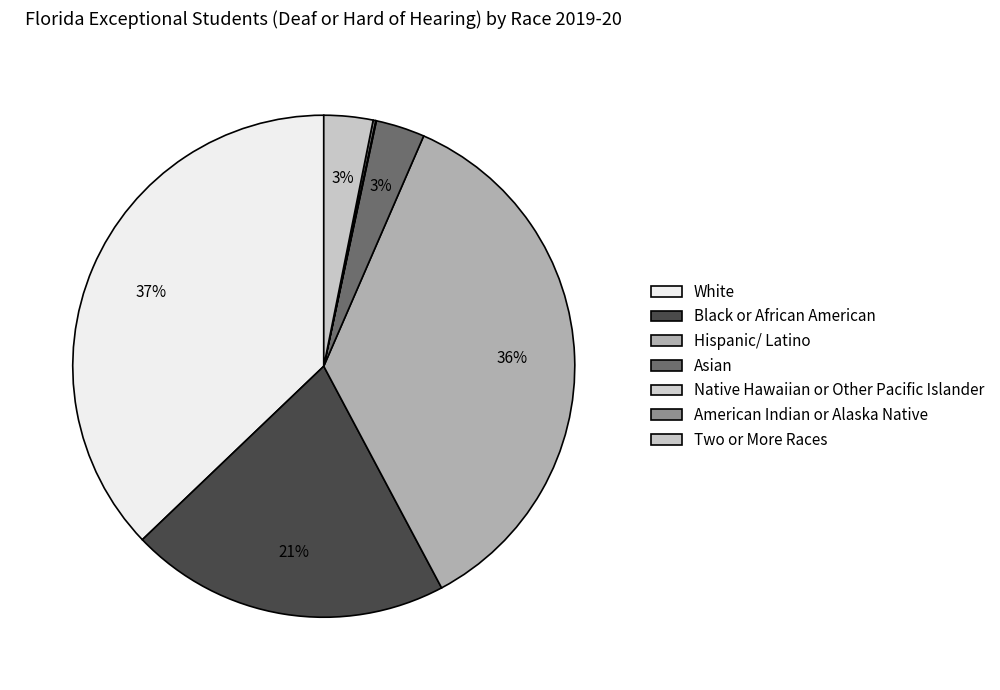

How many slices are in this pie chart?

7